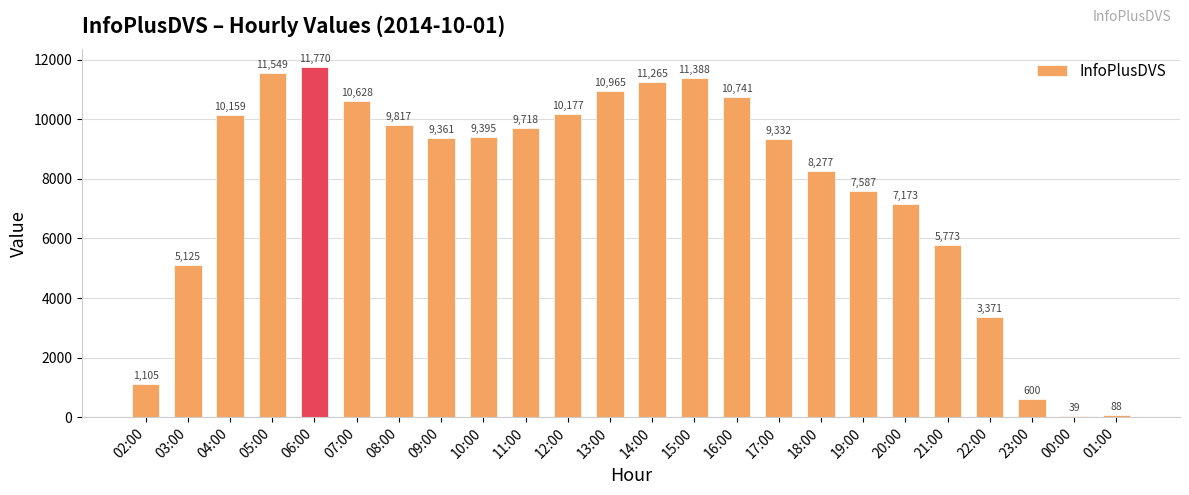

What is the difference between the values at 12:00 and 10:00?

782